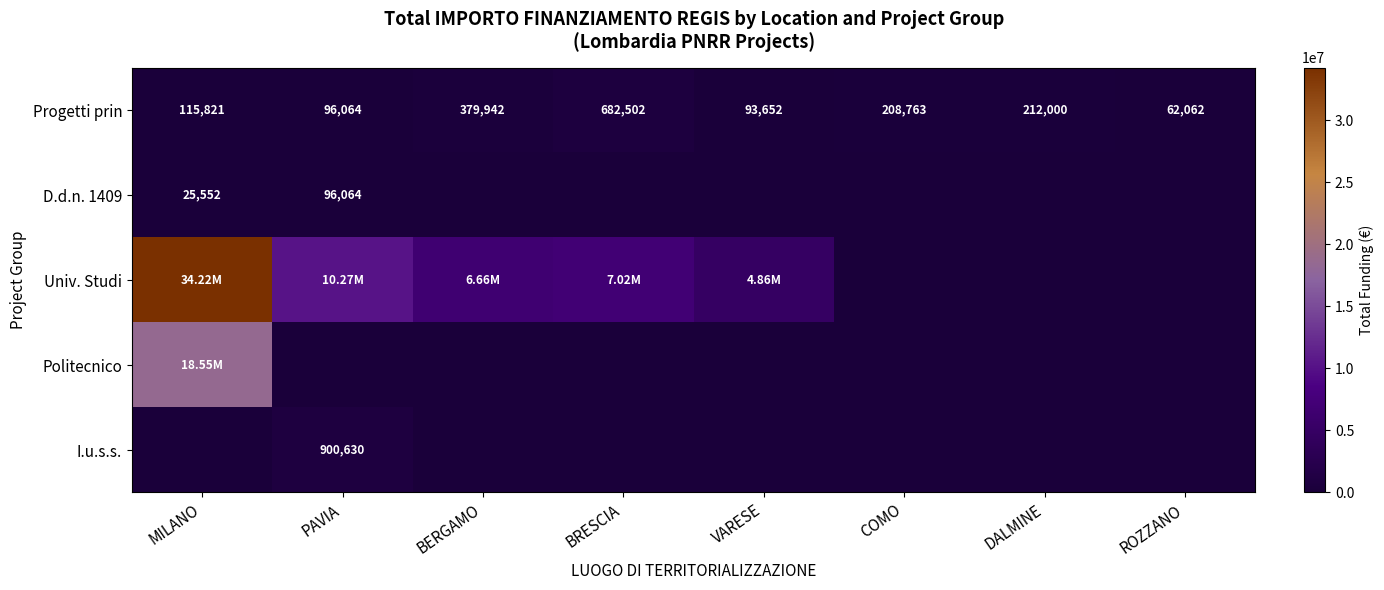

What is the difference between the highest and lowest values at VARESE?

4863405.0